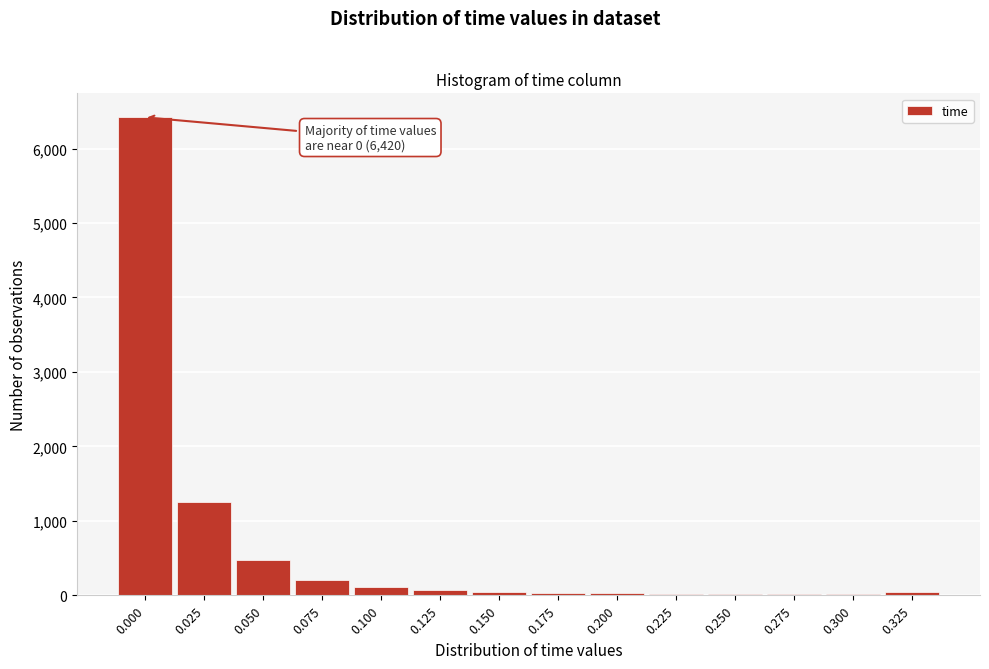

The value at 0.050 is 839. True or false?

False